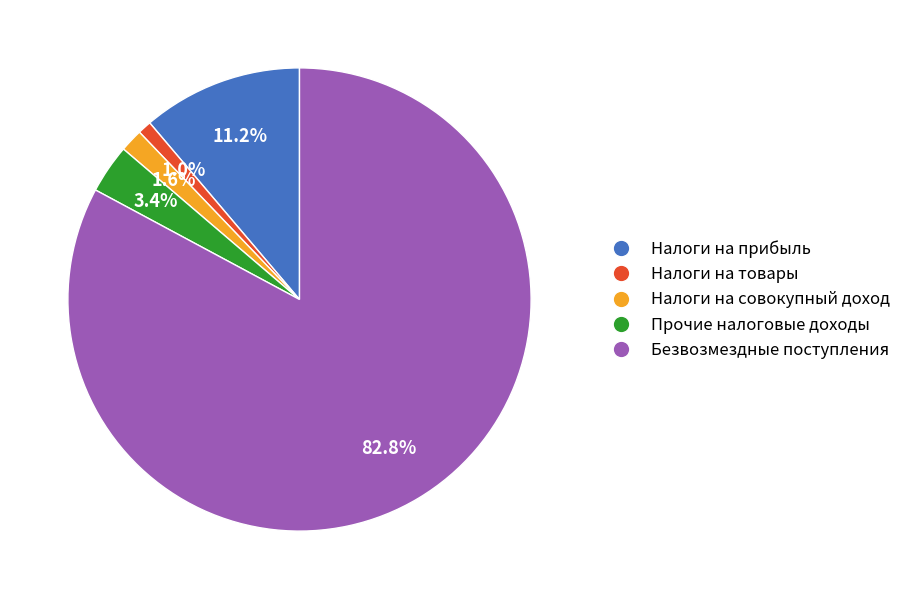

Does any single category account for the majority?

Yes